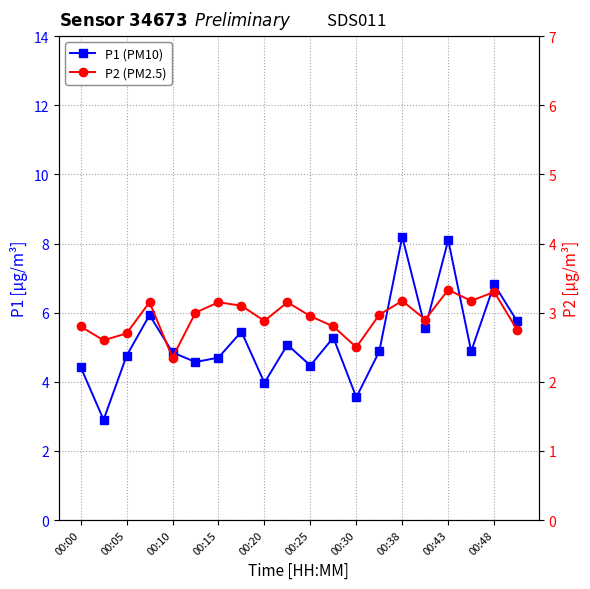

What is the spread (max minus min) of values at 00:48?

3.5